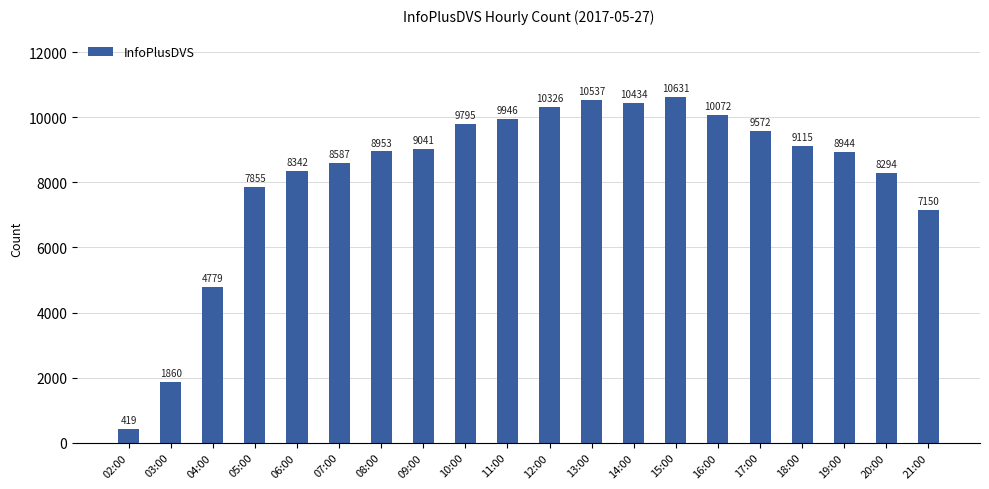

What is the label of the 17th bar from the left?

18:00